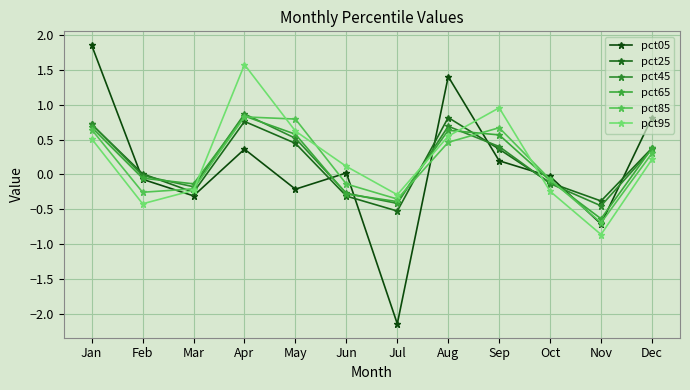

After their last crossing, which series has the higher values: pct25 or pct45?

pct25